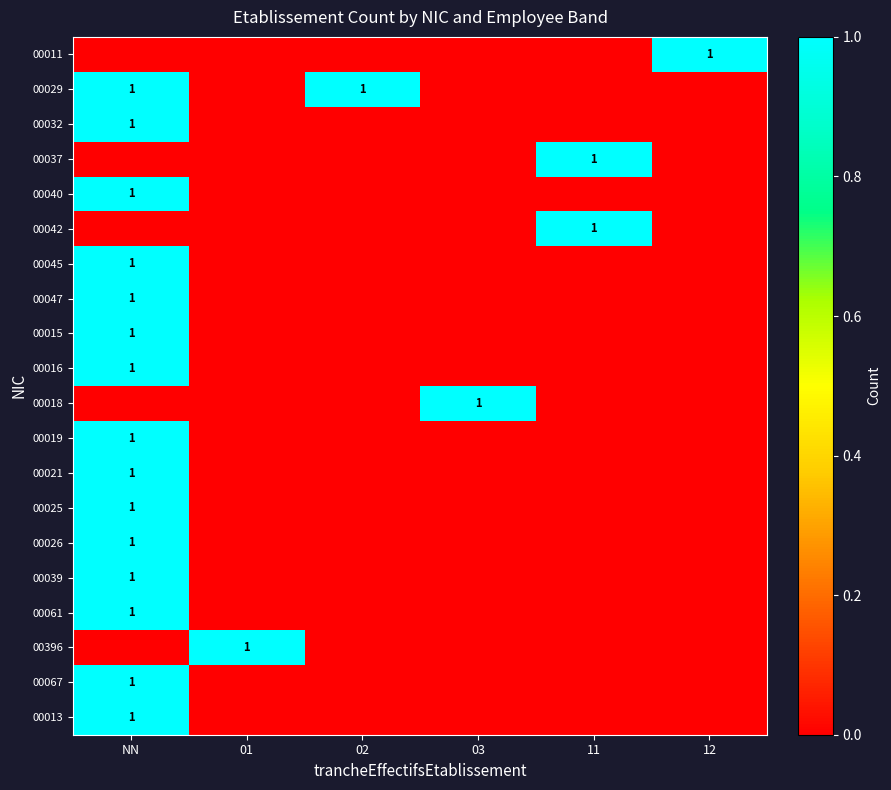

What is the difference between the maximum and second lowest values in the 00040 series?

1